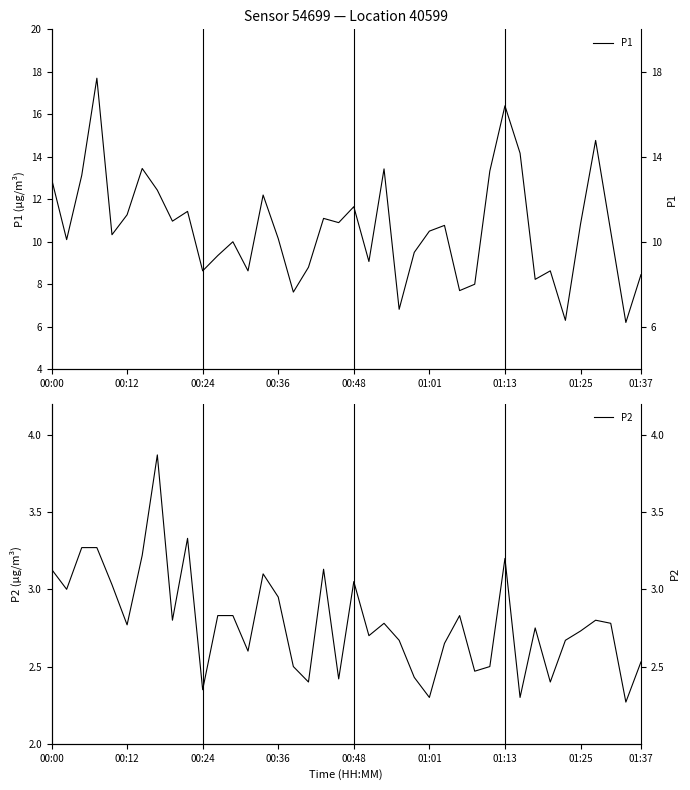

What is the spread (max minus min) of values at 01:01?

8.2